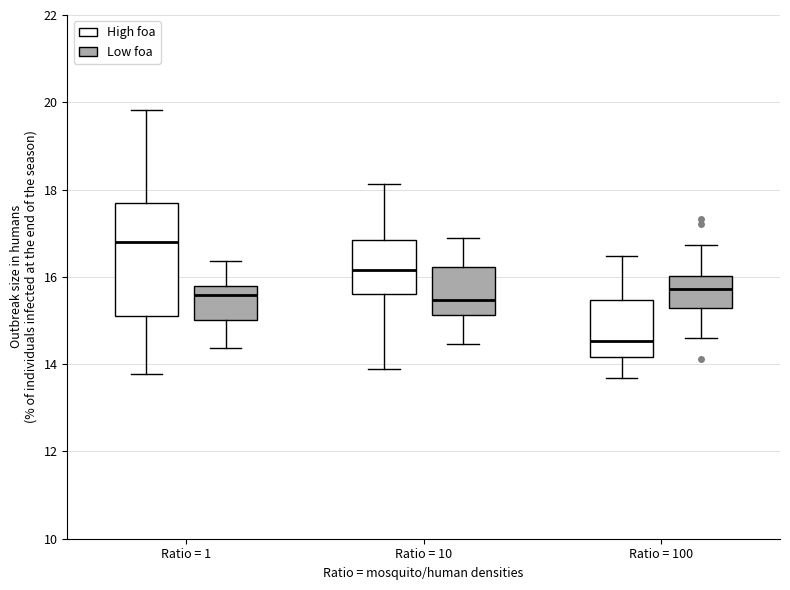

Where does the lower whisker of the box for Ratio = 10 (Low foa) end on the y-axis? The values are not printed on the chart, so give them approximately, as read against the axis.

14.4